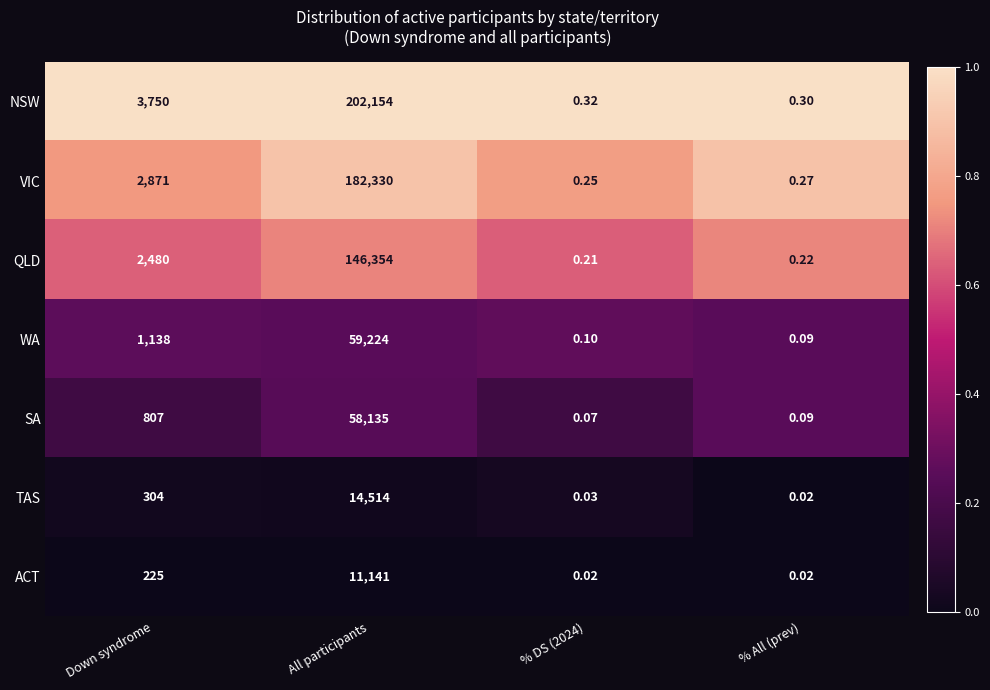

Which label corresponds to the largest value in the chart?

All participants